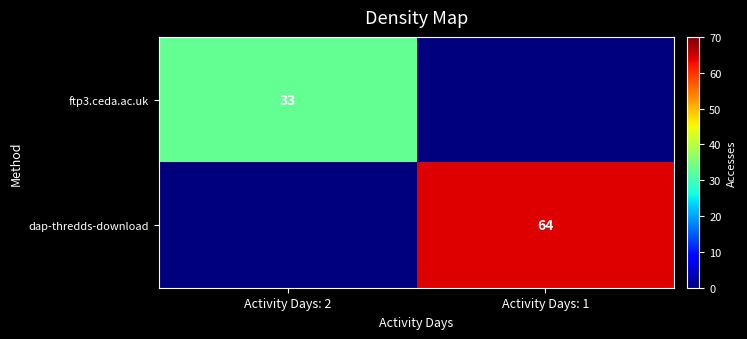

The value of ftp3.ceda.ac.uk at Activity Days: 2 is 23. True or false?

False